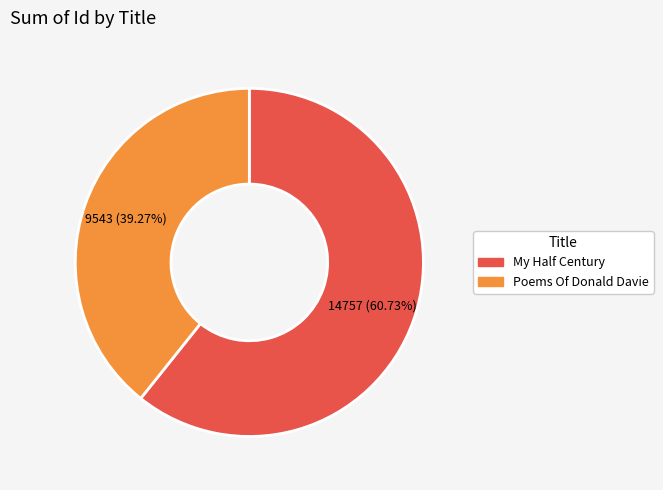

To the nearest percent, what is the difference between the Poems Of Donald Davie and My Half Century slice percentages?

21%